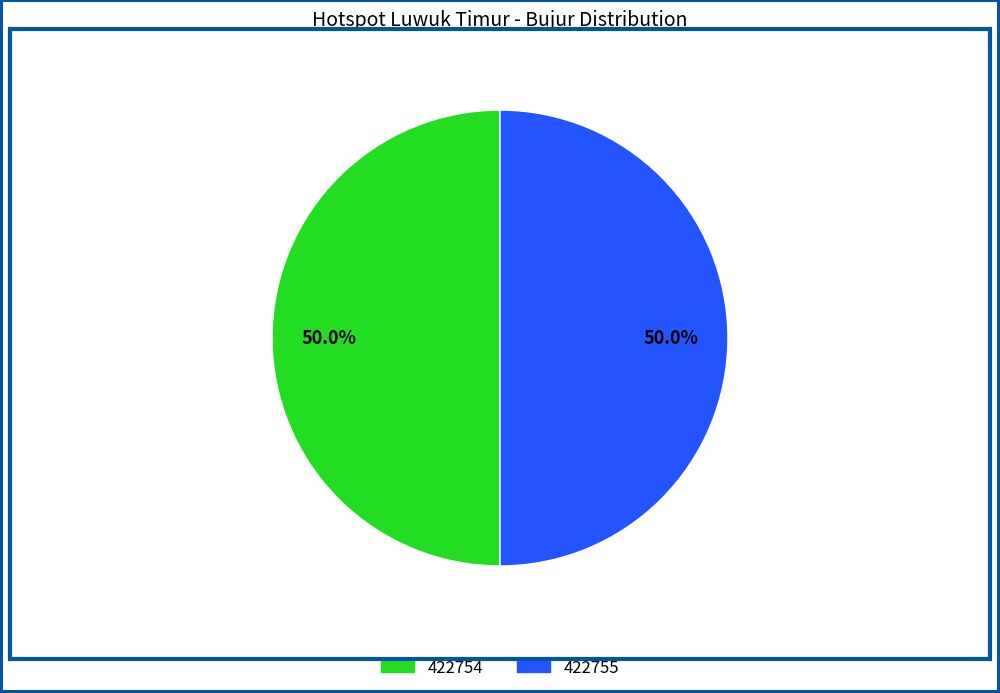

Count the number of slices in the pie.

2